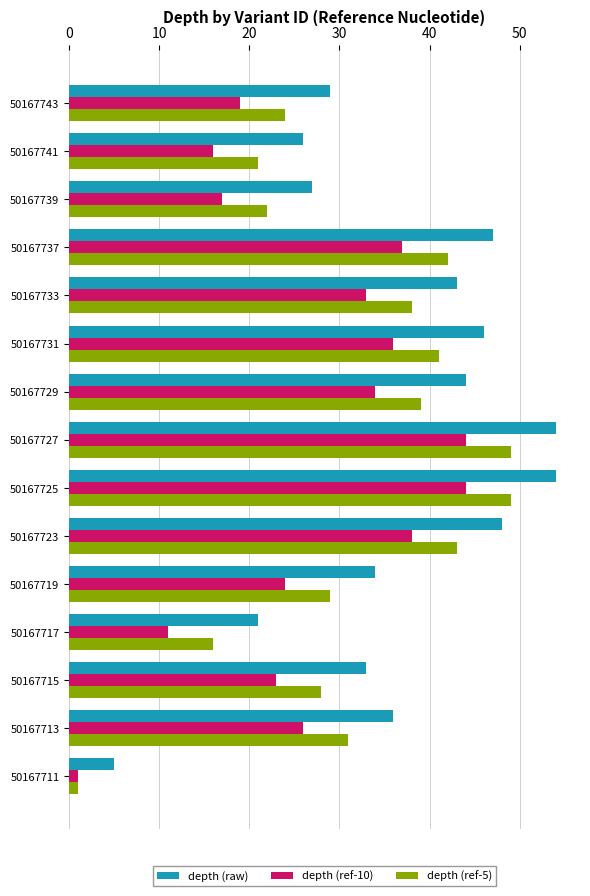

Which series has the widest spread of values?

depth (raw)